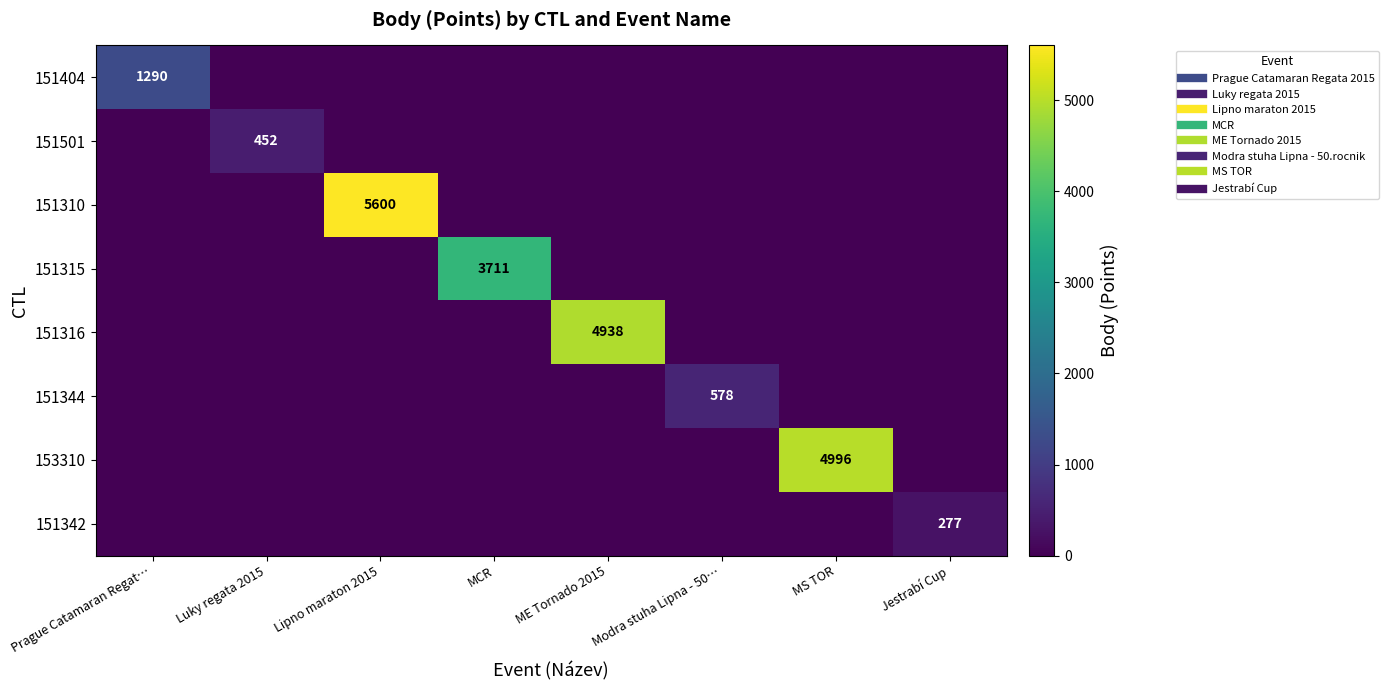

List the labels in order of 151404 value, largest first.

Prague Catamaran Regat…, Luky regata 2015, Lipno maraton 2015, MCR, ME Tornado 2015, Modra stuha Lipna - 50…, MS TOR, Jestrabí Cup